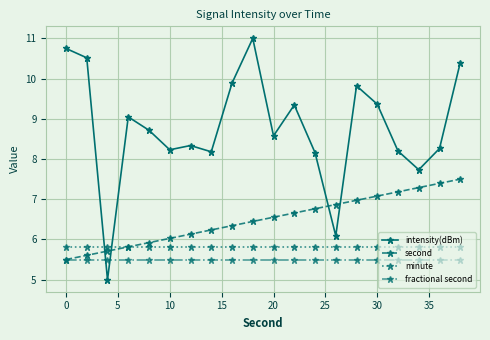

What is the minimum value for intensity(dBm)?

5.0